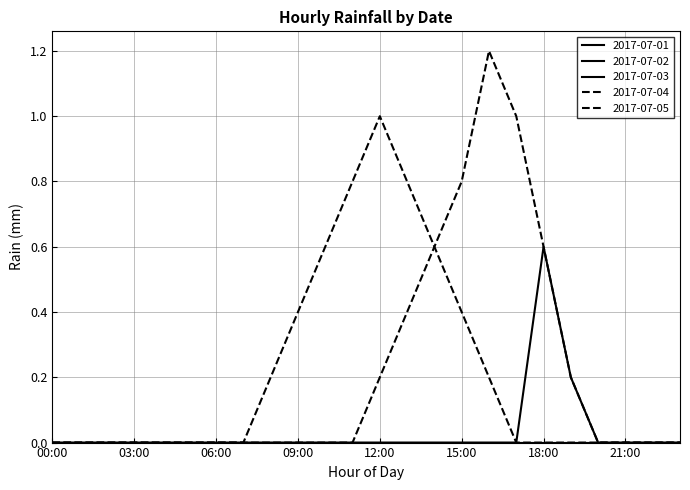

Does the chart display data point markers on the line(s)?

No